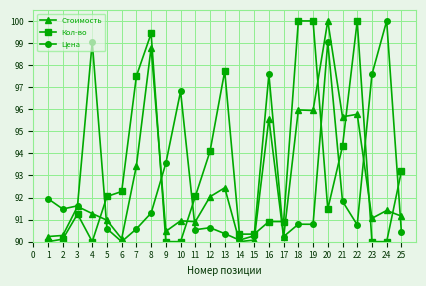

What is the lowest value of the Кол-во series?

90.0